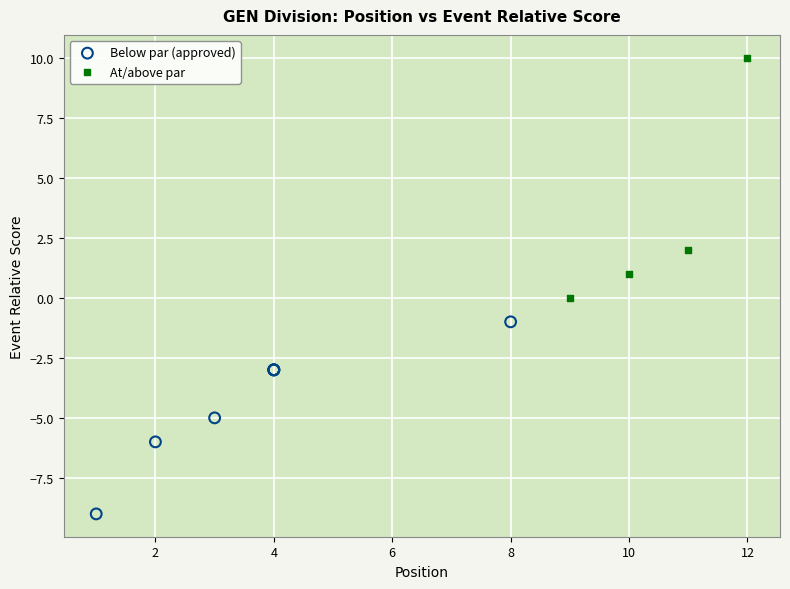

Which series has the widest spread of Y values?

At/above par